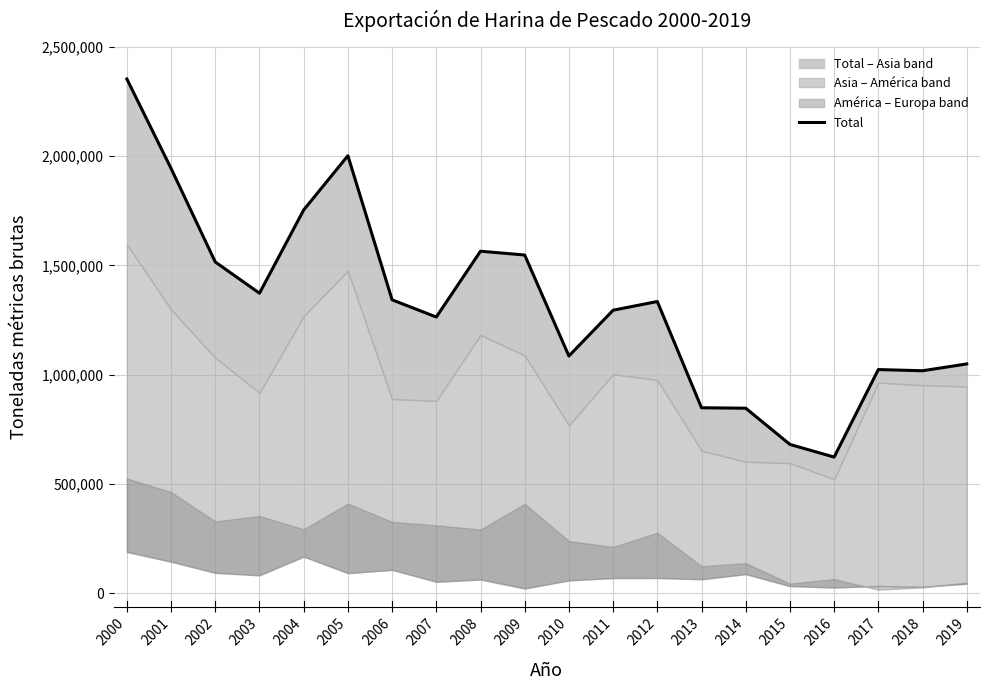

What is the difference between the maximum and minimum values?

1728587.0